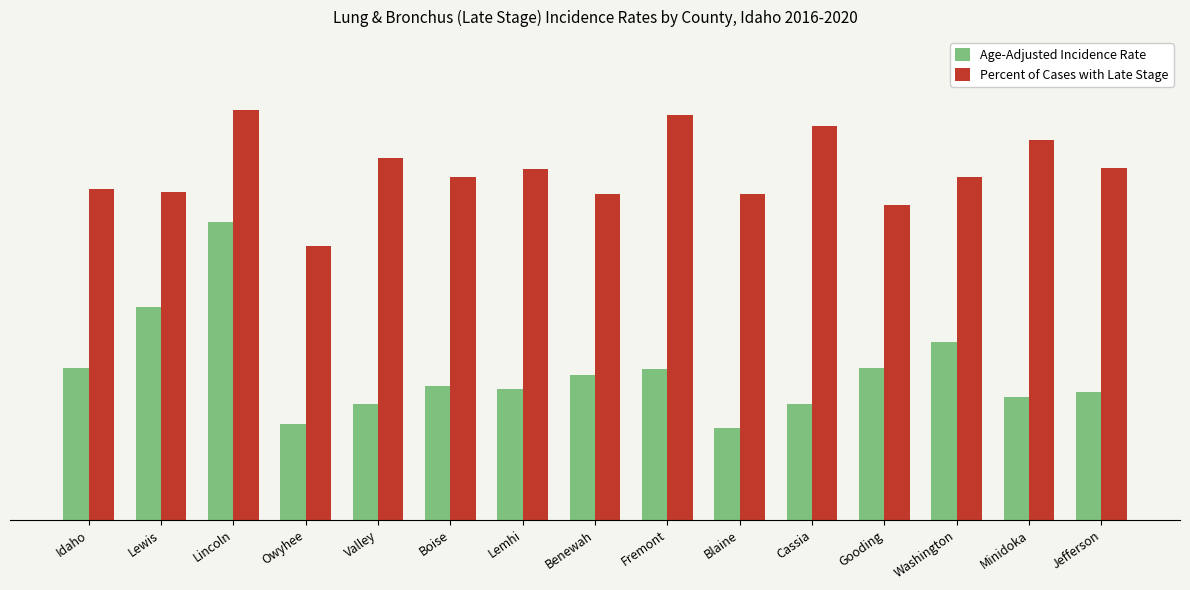

What is the total value across all series at Gooding?

96.8